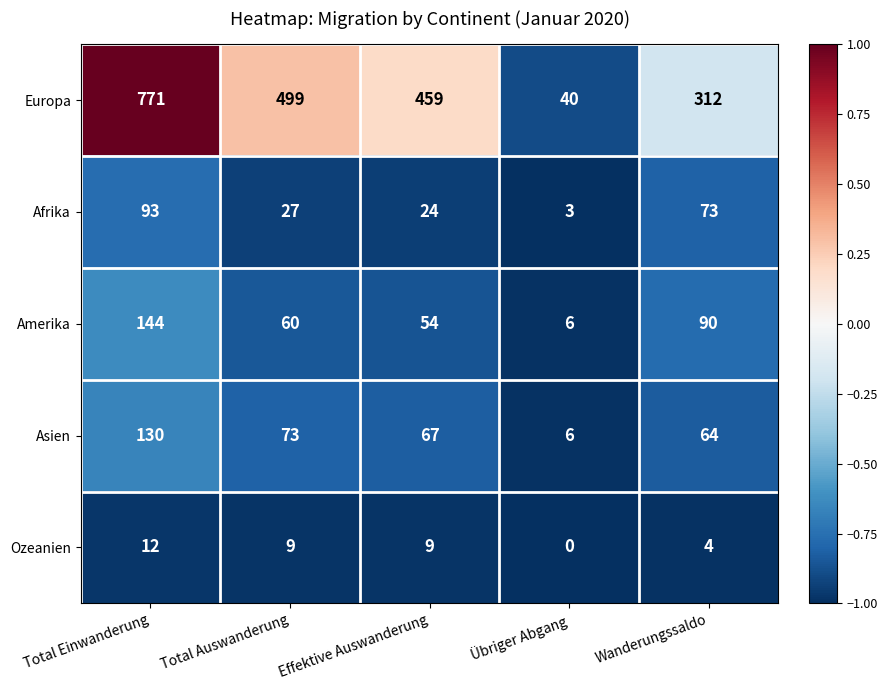

What is the spread (max minus min) of values at Total Auswanderung?

490